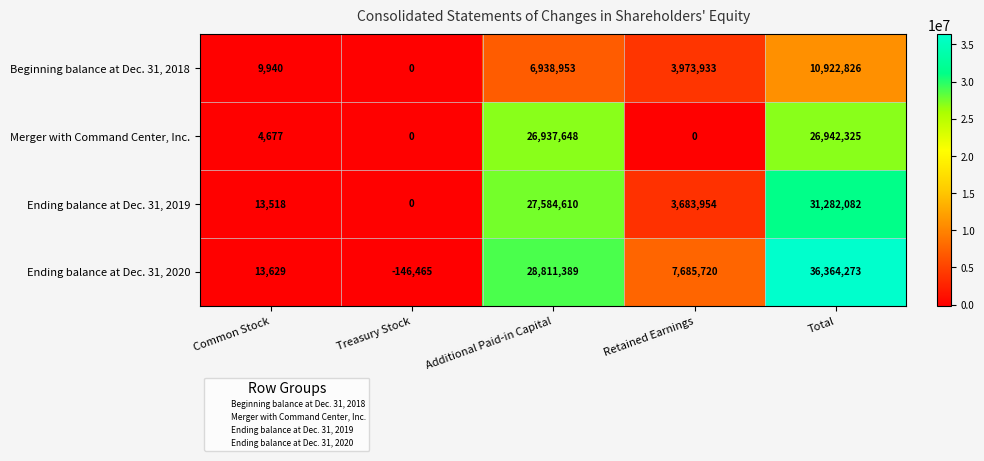

What is the difference between the maximum and minimum values in the Merger with Command Center, Inc. series?

26942325